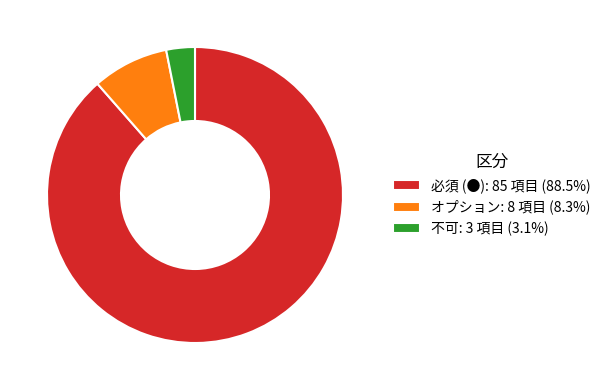

Do オプション: 8 項目 (8.3%) and 不可: 3 項目 (3.1%) together represent more than half of the pie?

No